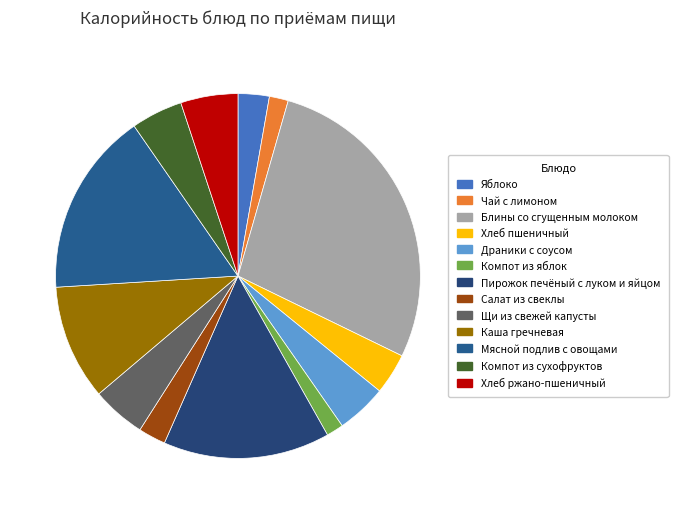

How many slices are in this pie chart?

13